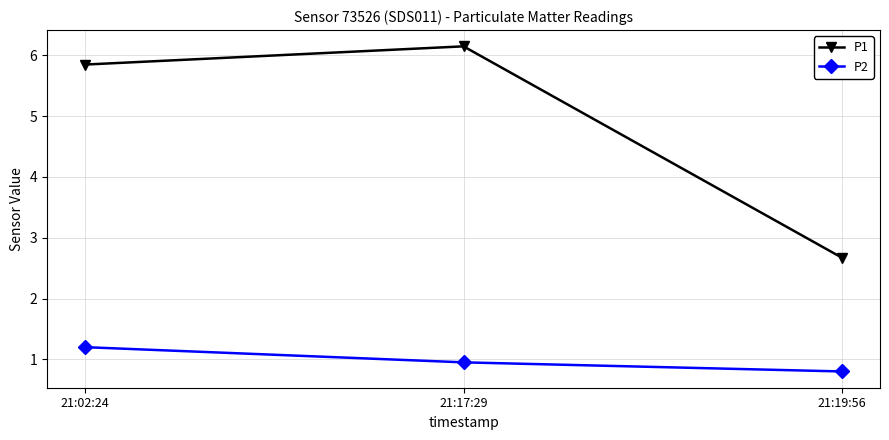

The P2 series shows 1.6 at 21:02:24. True or false?

False